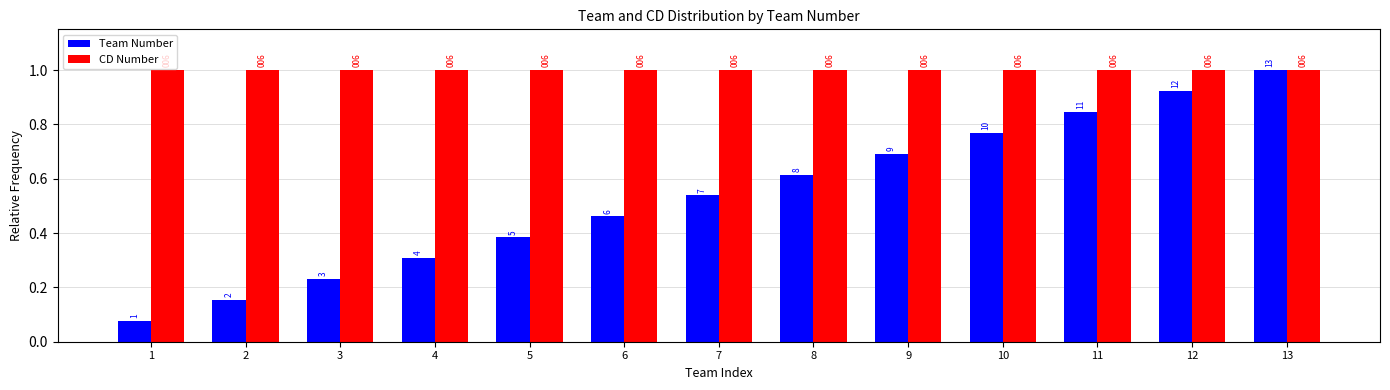

What are all the series names shown in the legend?

Team Number, CD Number